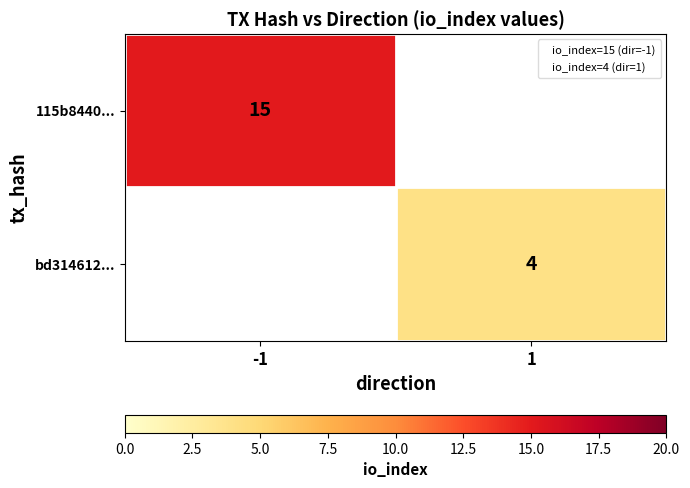

Is the value of bd314612... at 1 greater than the value of 115b8440... at 1?

No